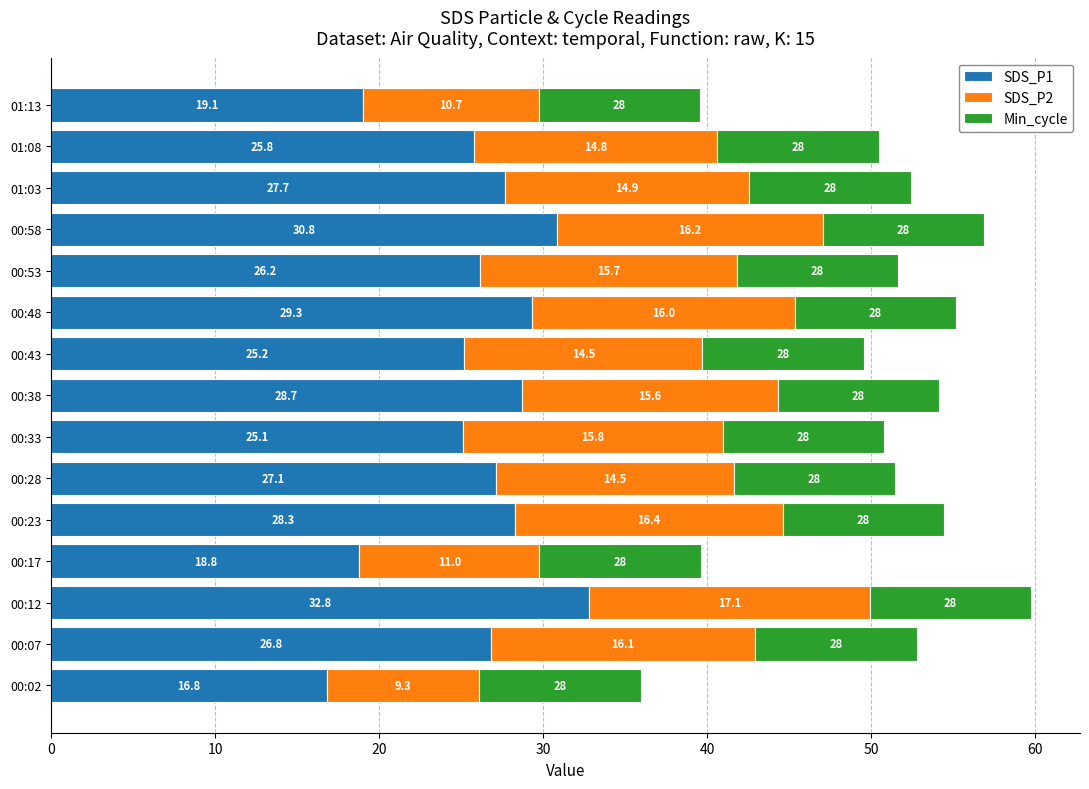

At which category is the sum across all series the highest?

00:12